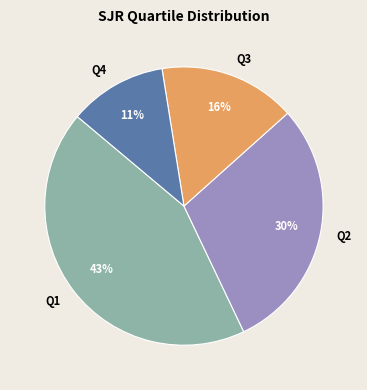

Is there a majority slice in this chart?

No